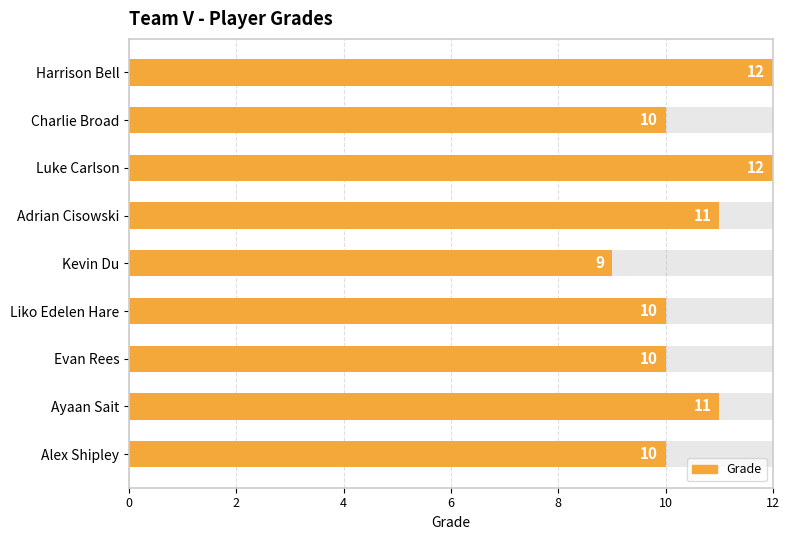

What is the label of the 4th bar from the right?

Liko Edelen Hare